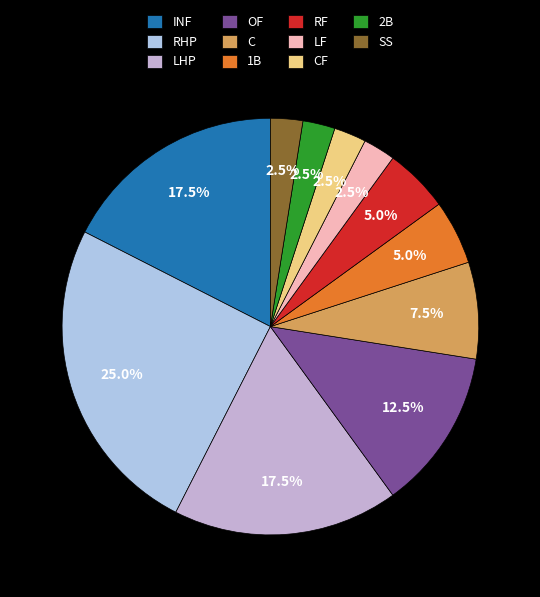

How many slices are in this pie chart?

11